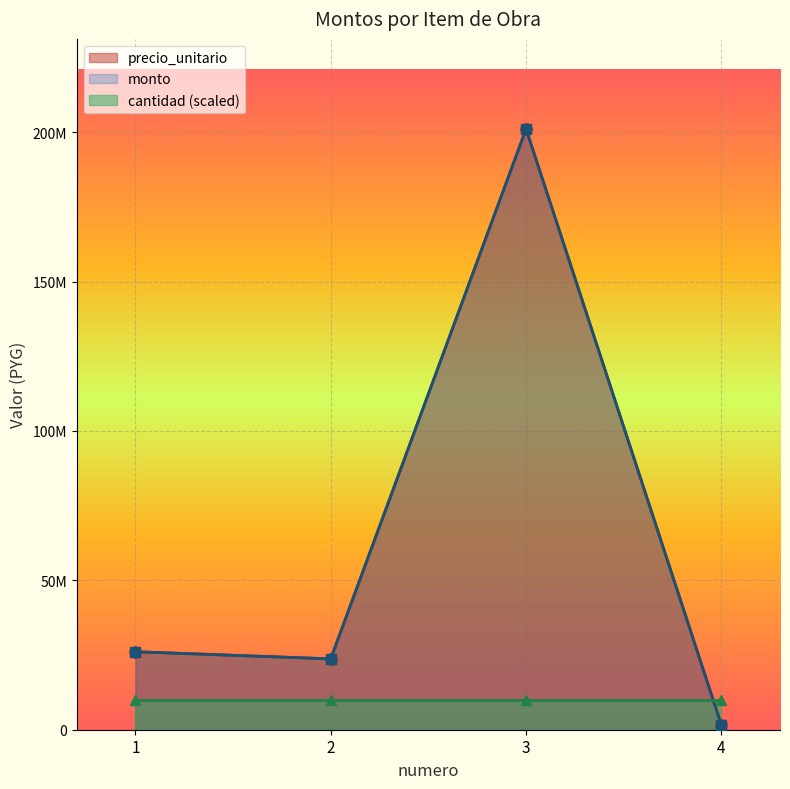

Which has a higher value, 3 or 2?

3